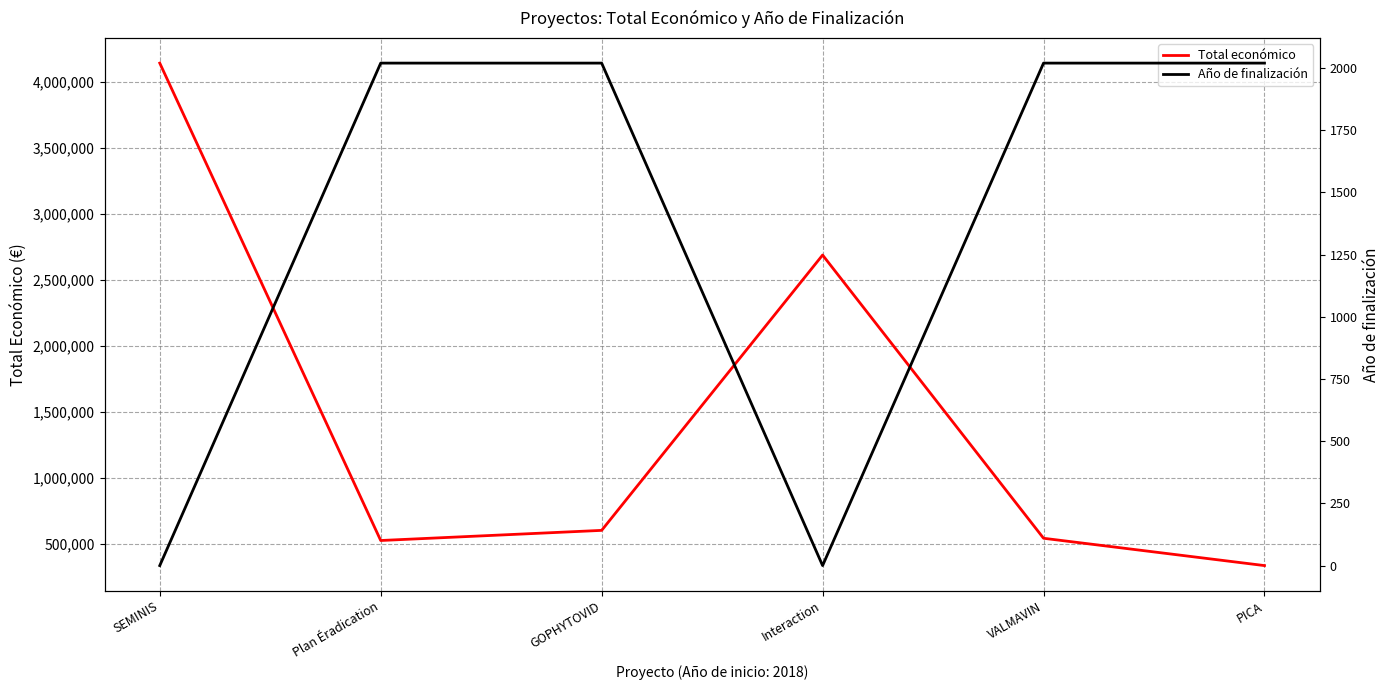

What is the difference between the maximum and minimum values in the Año de finalización series?

2020